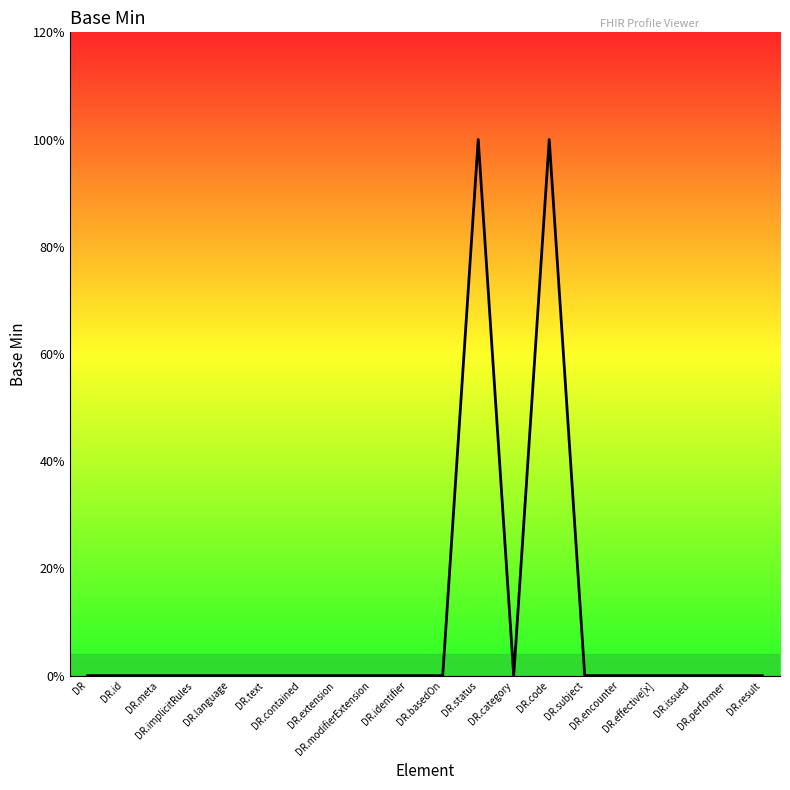

The chart shows a value of 1 at DR.code. True or false?

True